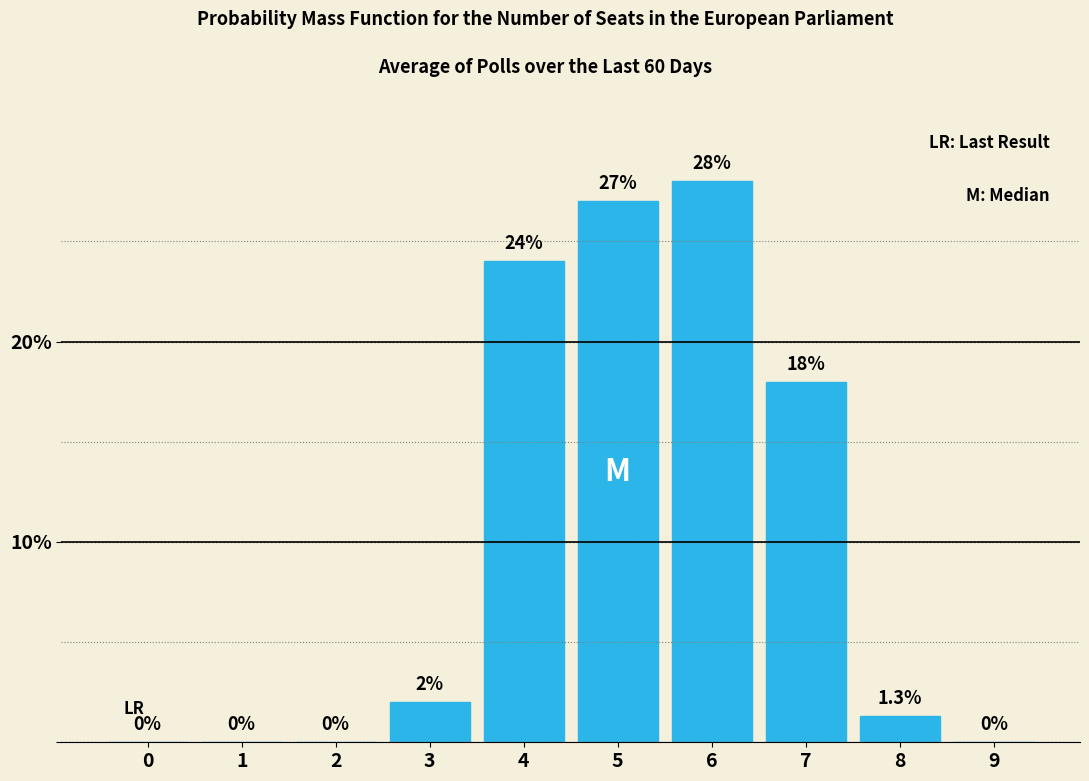

Reading left to right, transcribe all the data shown in this chart.

0=0.0	1=0.0	2=0.0	3=2.0	4=24.0	5=27.0	6=28.0	7=18.0	8=1.3	9=0.0